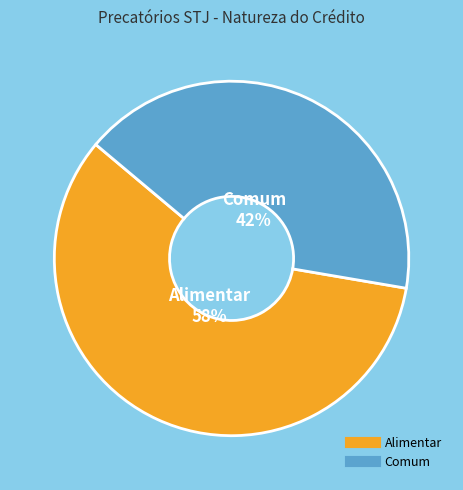

To the nearest percent, what portion does Comum represent?

42%